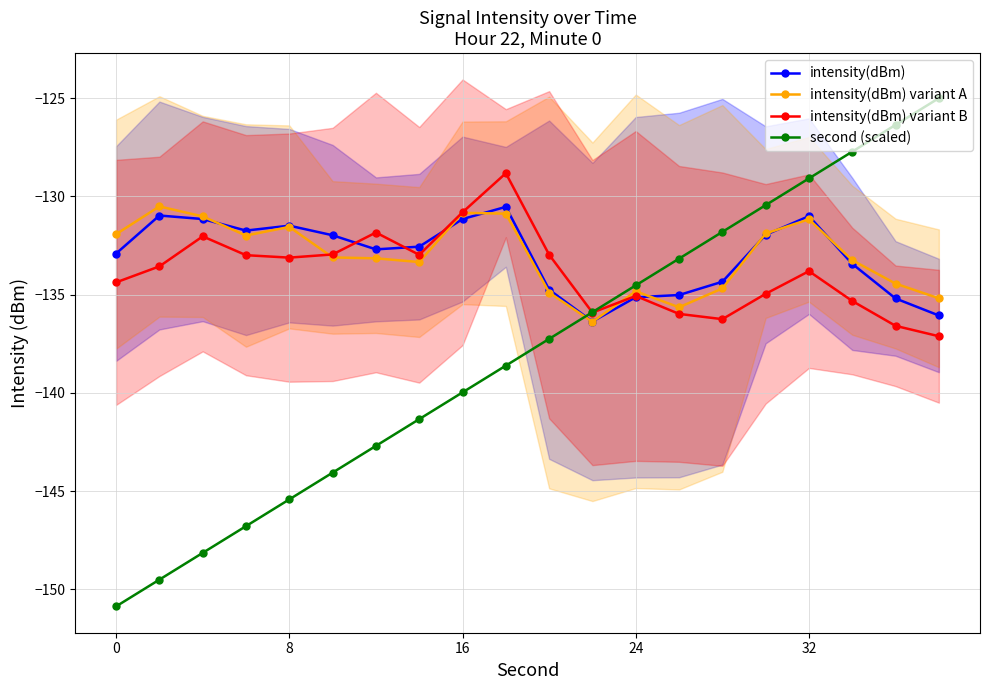

Which has a higher value, 11 or 8?

8